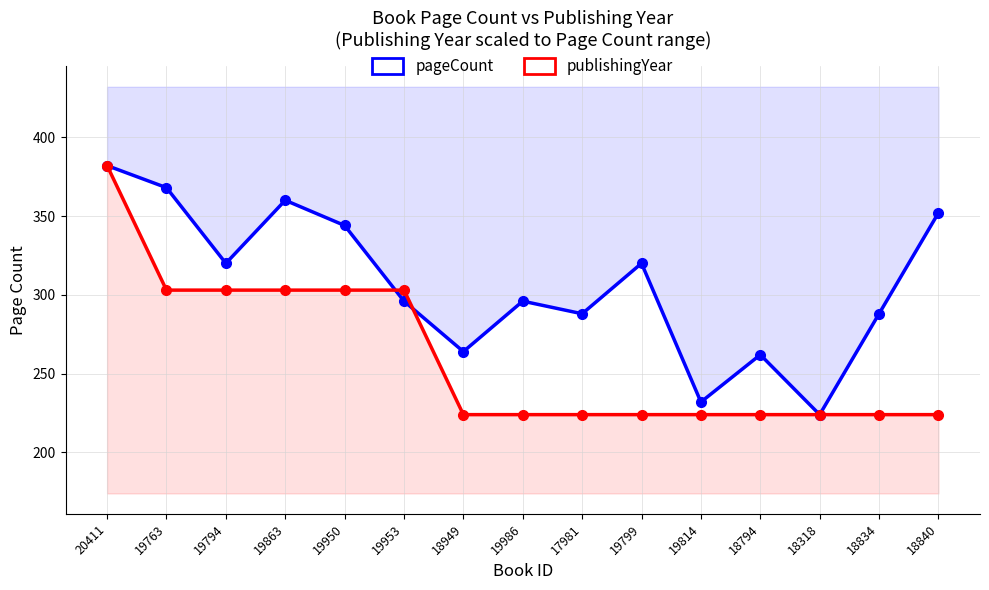

Which series changed the most between 19763 and 19814?

pageCount